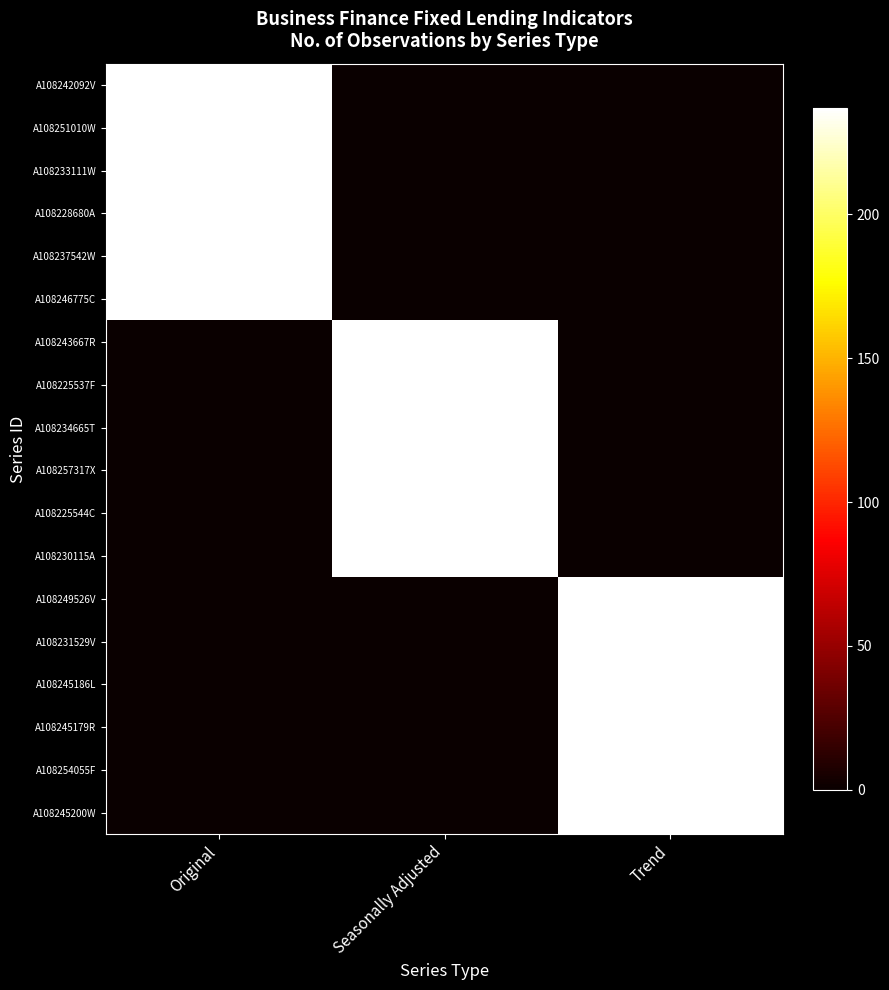

Reading left to right, what are all the values shown in this chart?

A108242092V: Original=237	Seasonally Adjusted=0	Trend=0
A108251010W: Original=237	Seasonally Adjusted=0	Trend=0
A108233111W: Original=237	Seasonally Adjusted=0	Trend=0
A108228680A: Original=237	Seasonally Adjusted=0	Trend=0
A108237542W: Original=237	Seasonally Adjusted=0	Trend=0
A108246775C: Original=237	Seasonally Adjusted=0	Trend=0
A108243667R: Original=0	Seasonally Adjusted=237	Trend=0
A108225537F: Original=0	Seasonally Adjusted=237	Trend=0
A108234665T: Original=0	Seasonally Adjusted=237	Trend=0
A108257317X: Original=0	Seasonally Adjusted=237	Trend=0
A108225544C: Original=0	Seasonally Adjusted=237	Trend=0
A108230115A: Original=0	Seasonally Adjusted=237	Trend=0
A108249526V: Original=0	Seasonally Adjusted=0	Trend=237
A108231529V: Original=0	Seasonally Adjusted=0	Trend=237
A108245186L: Original=0	Seasonally Adjusted=0	Trend=237
A108245179R: Original=0	Seasonally Adjusted=0	Trend=237
A108254055F: Original=0	Seasonally Adjusted=0	Trend=237
A108245200W: Original=0	Seasonally Adjusted=0	Trend=237